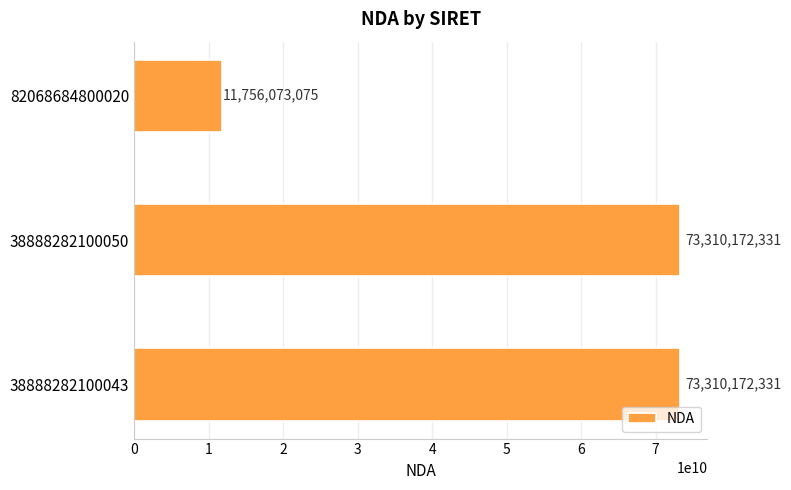

Are the bars horizontal?

Yes